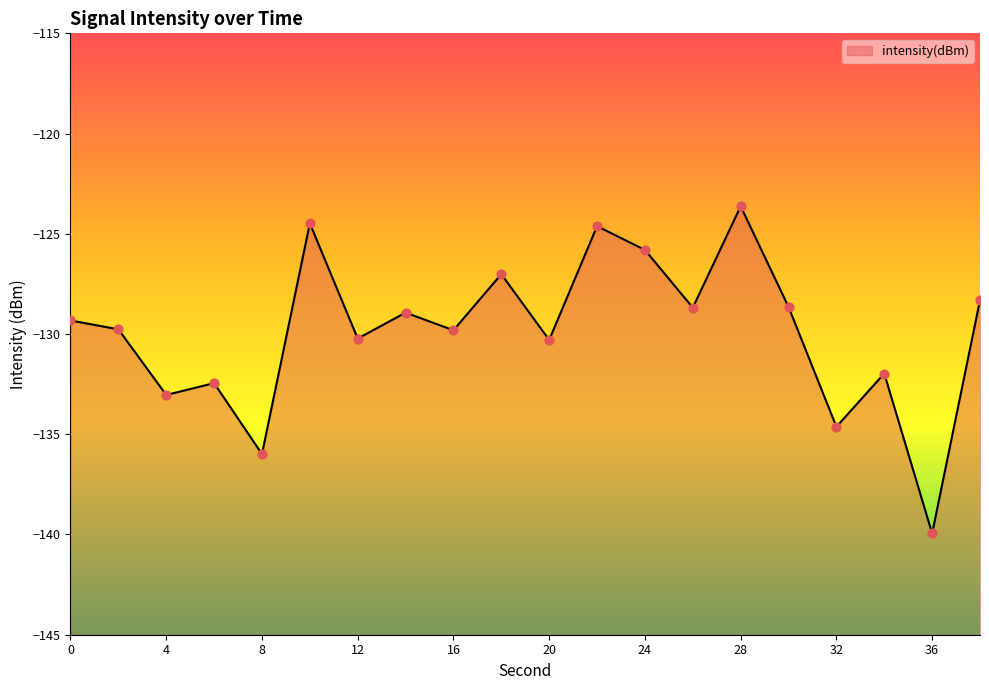

Between 28 and 34, which is larger?

28